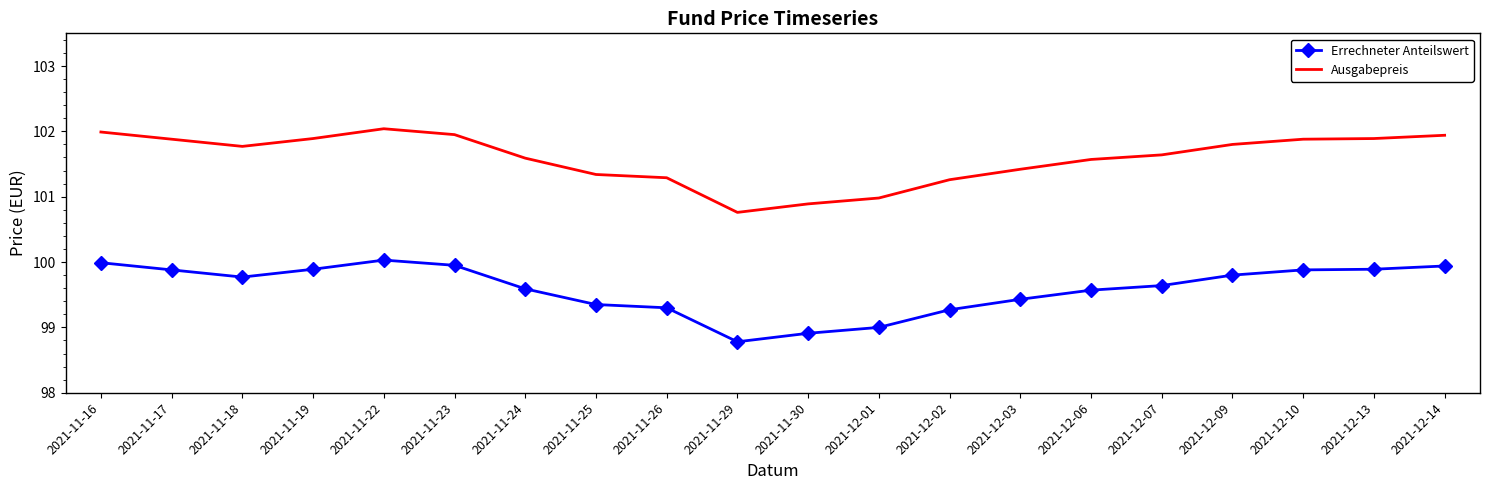

What position from the left is 2021-12-10?

18